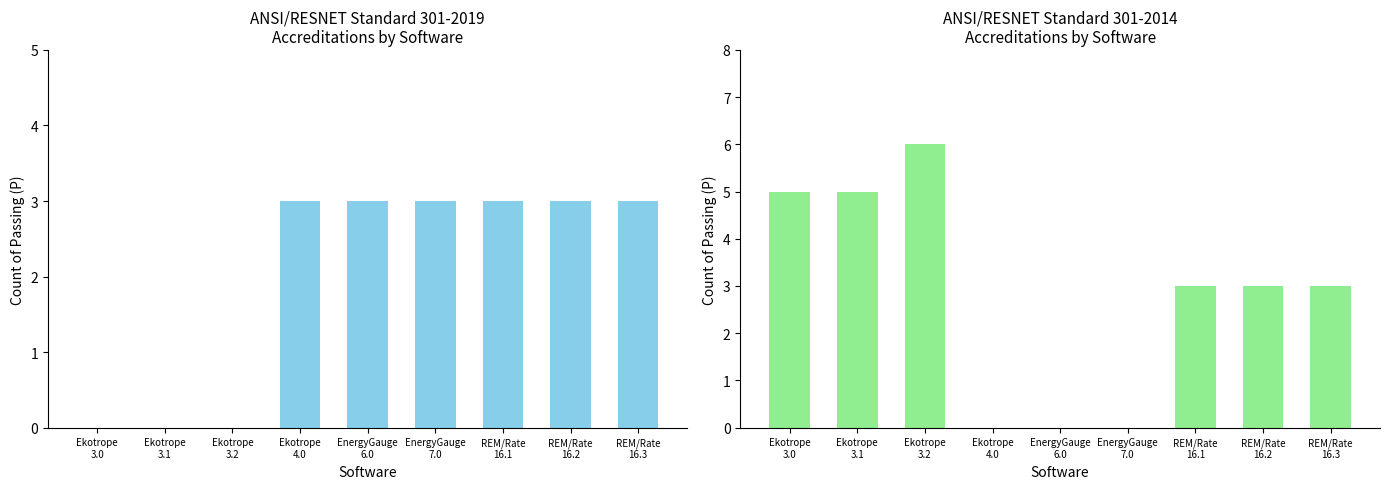

Does the chart contain stacked bars?

No